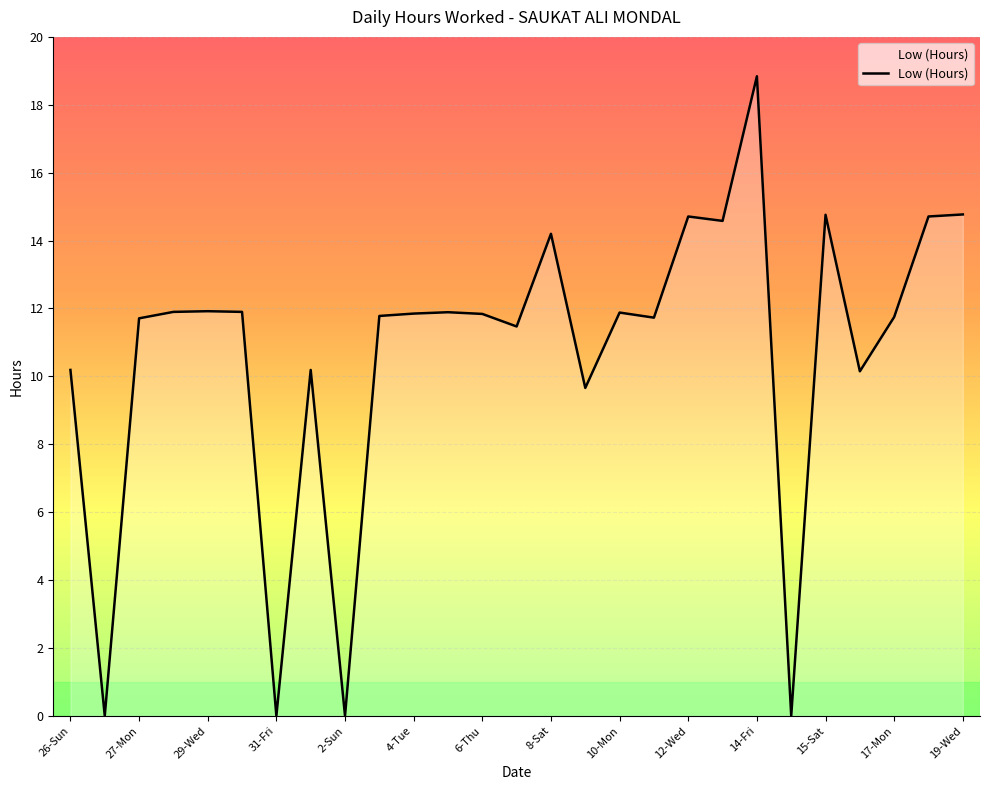

What is the greatest value displayed?

18.8